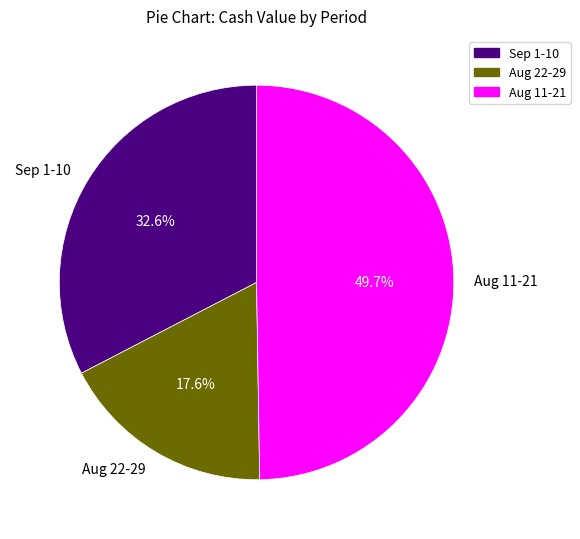

Rank the categories by value from lowest to highest.

Aug 22-29, Sep 1-10, Aug 11-21